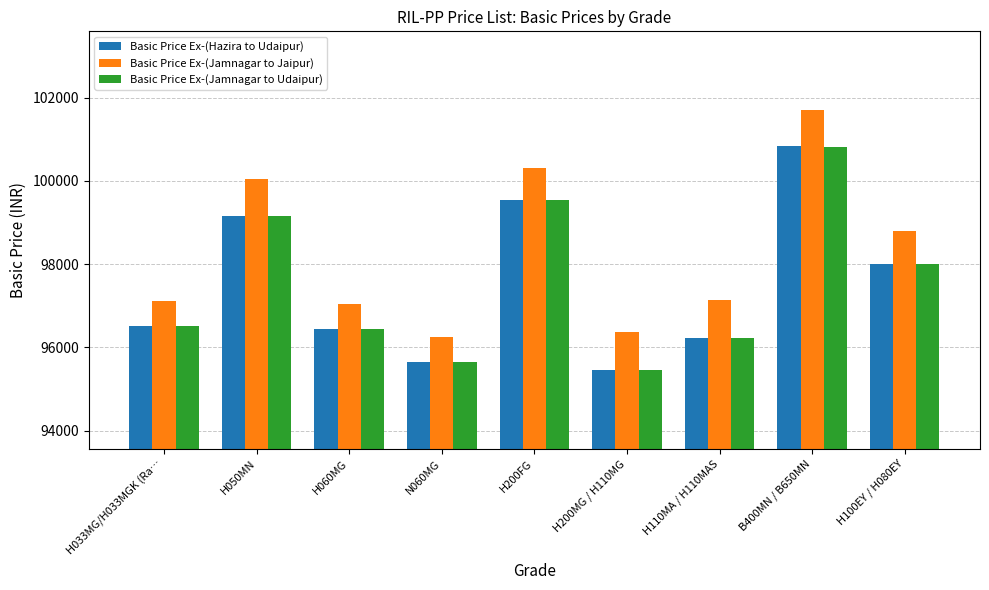

What is the difference between the Basic Price Ex-(Jamnagar to Jaipur) values at H110MA / H110MAS and H033MG/H033MGK (Ra…?

20